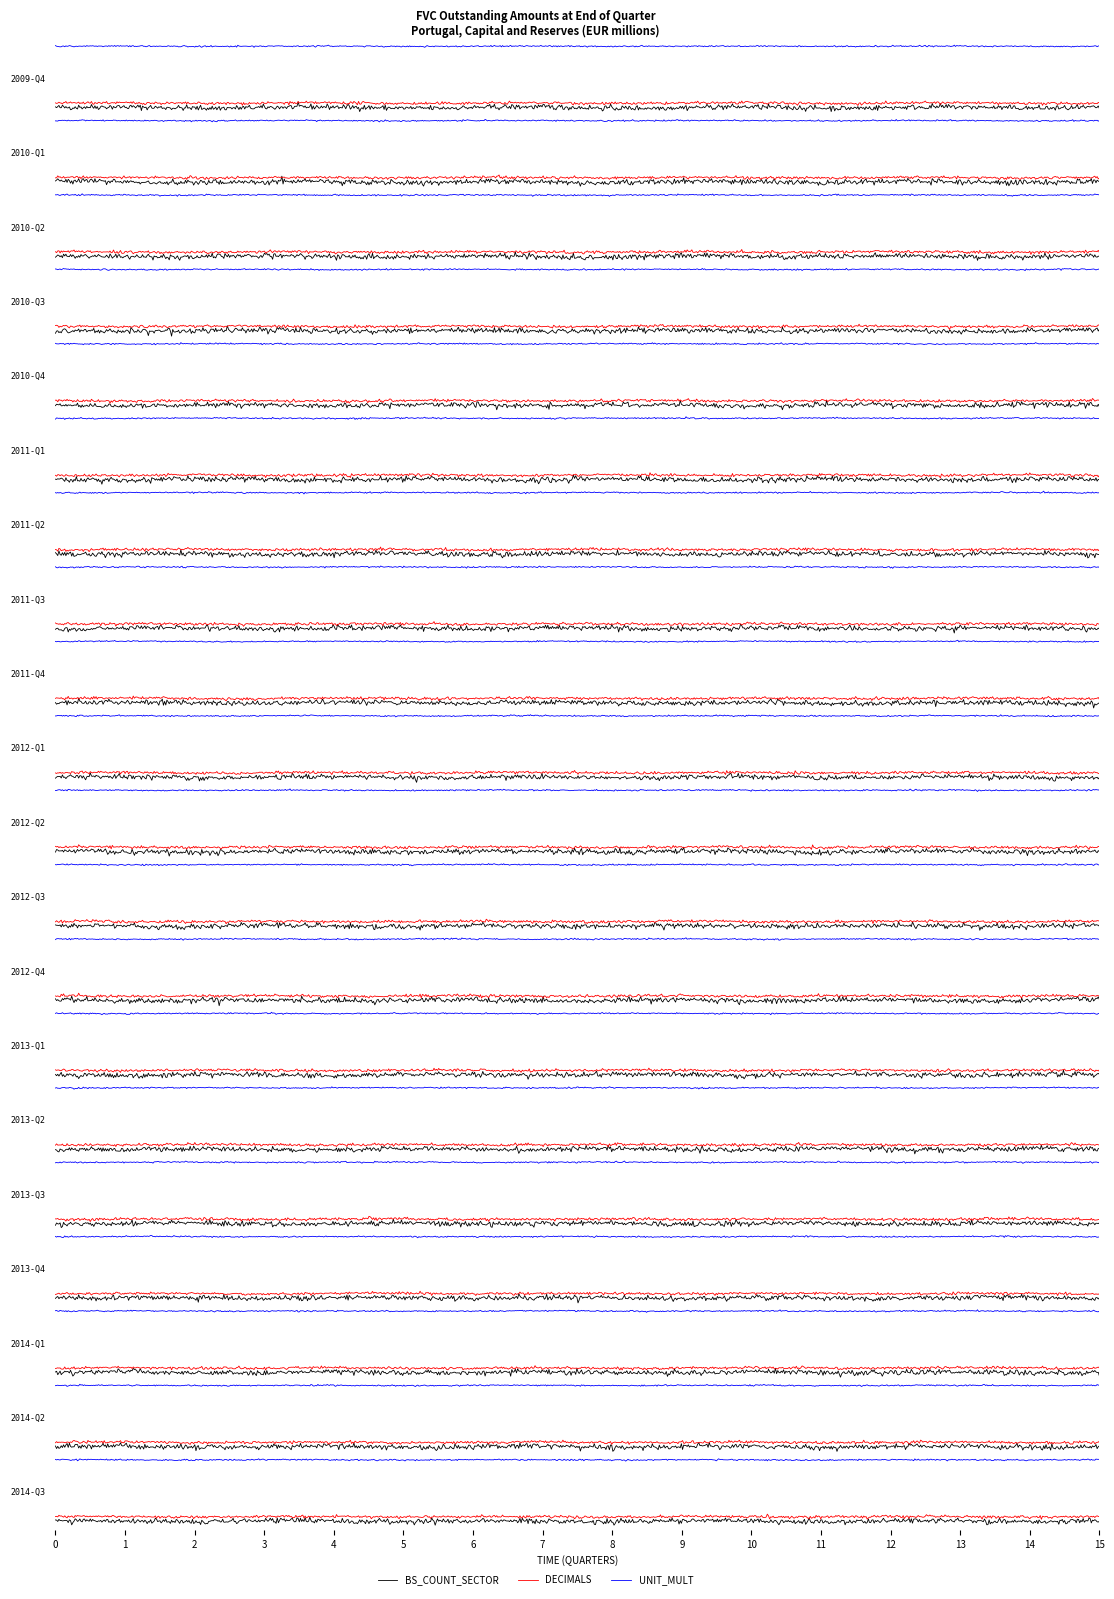

Reading left to right, list all the values displayed in this chart.

BS_COUNT_SECTOR: 2009-Q4=0	2010-Q1=0	2010-Q2=0	2010-Q3=0	2010-Q4=0	2011-Q1=0	2011-Q2=0	2011-Q3=0	2011-Q4=0	2012-Q1=0	2012-Q2=0	2012-Q3=0	2012-Q4=0	2013-Q1=0	2013-Q2=0	2013-Q3=0	2013-Q4=0	2014-Q1=0	2014-Q2=0	2014-Q3=0
DECIMALS: 2009-Q4=0	2010-Q1=0	2010-Q2=0	2010-Q3=0	2010-Q4=0	2011-Q1=0	2011-Q2=0	2011-Q3=0	2011-Q4=0	2012-Q1=0	2012-Q2=0	2012-Q3=0	2012-Q4=0	2013-Q1=0	2013-Q2=0	2013-Q3=0	2013-Q4=0	2014-Q1=0	2014-Q2=0	2014-Q3=0
UNIT_MULT: 2009-Q4=6	2010-Q1=6	2010-Q2=6	2010-Q3=6	2010-Q4=6	2011-Q1=6	2011-Q2=6	2011-Q3=6	2011-Q4=6	2012-Q1=6	2012-Q2=6	2012-Q3=6	2012-Q4=6	2013-Q1=6	2013-Q2=6	2013-Q3=6	2013-Q4=6	2014-Q1=6	2014-Q2=6	2014-Q3=6